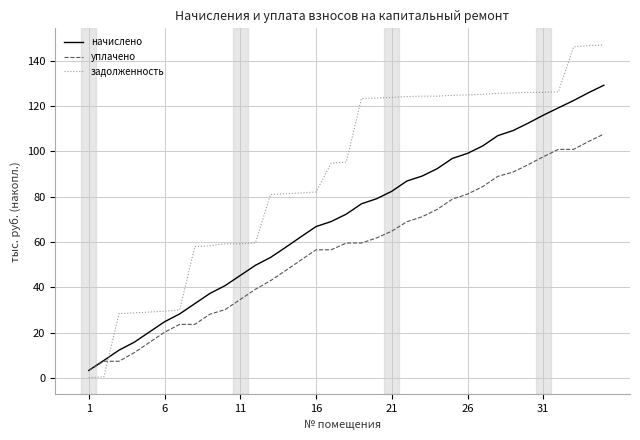

True or false: задолженность and начислено cross at least once.

True